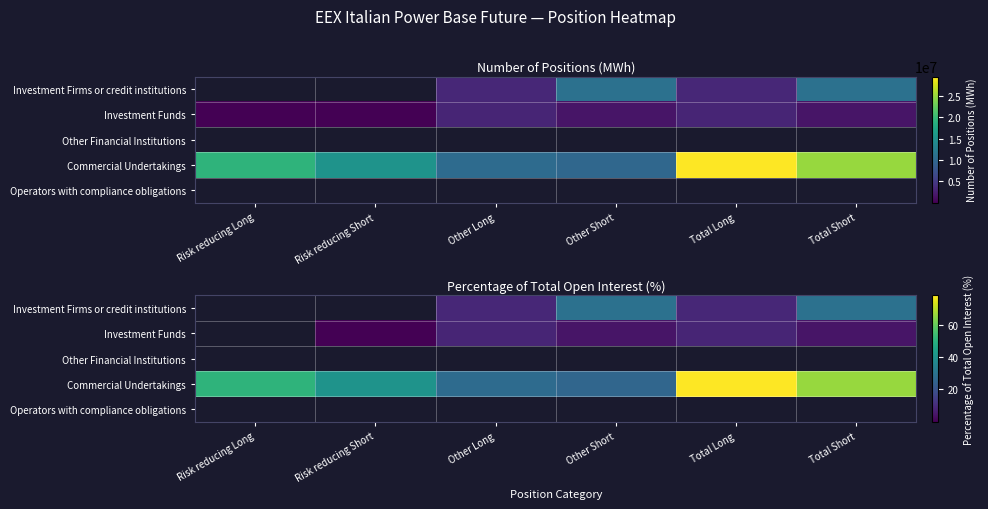

List the labels in order of Commercial Undertakings value, largest first.

Total Long, Total Short, Risk reducing Long, Risk reducing Short, Other Long, Other Short